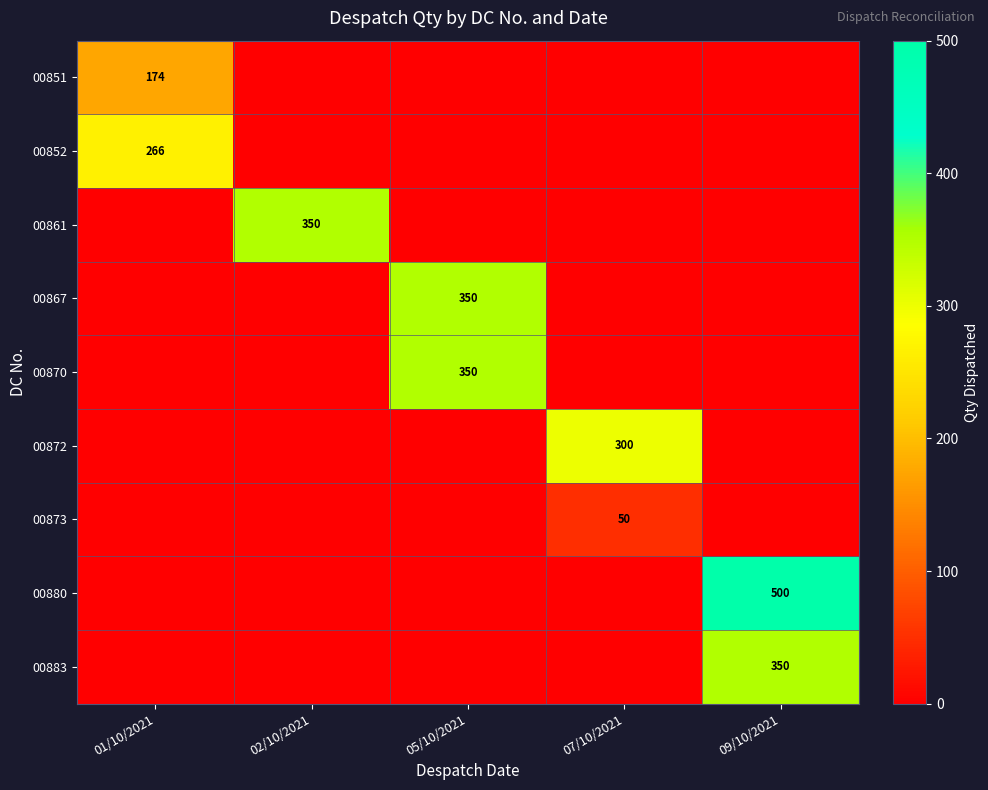

Which series has the largest range (max minus min)?

00880